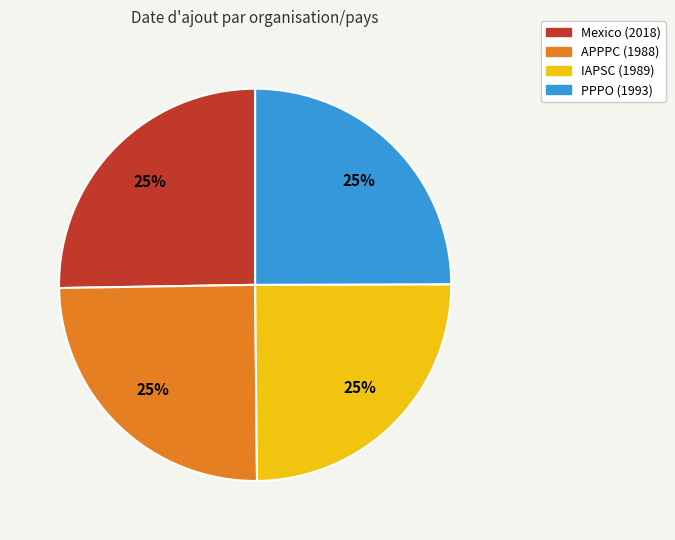

True or false: APPPC accounts for 32% of the total.

False